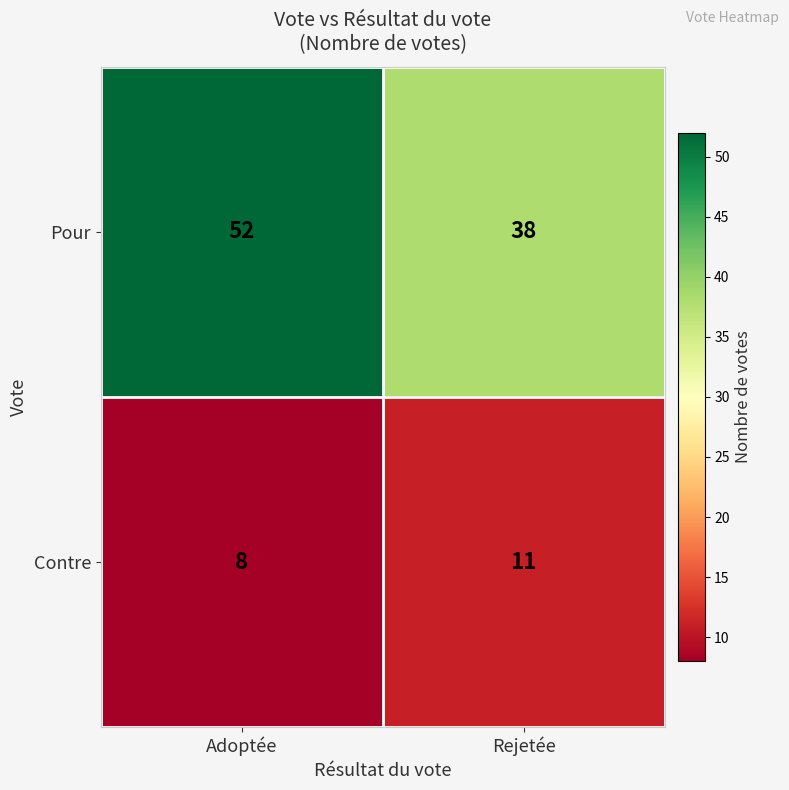

Rank the series at Adoptée from lowest to highest value.

Contre, Pour